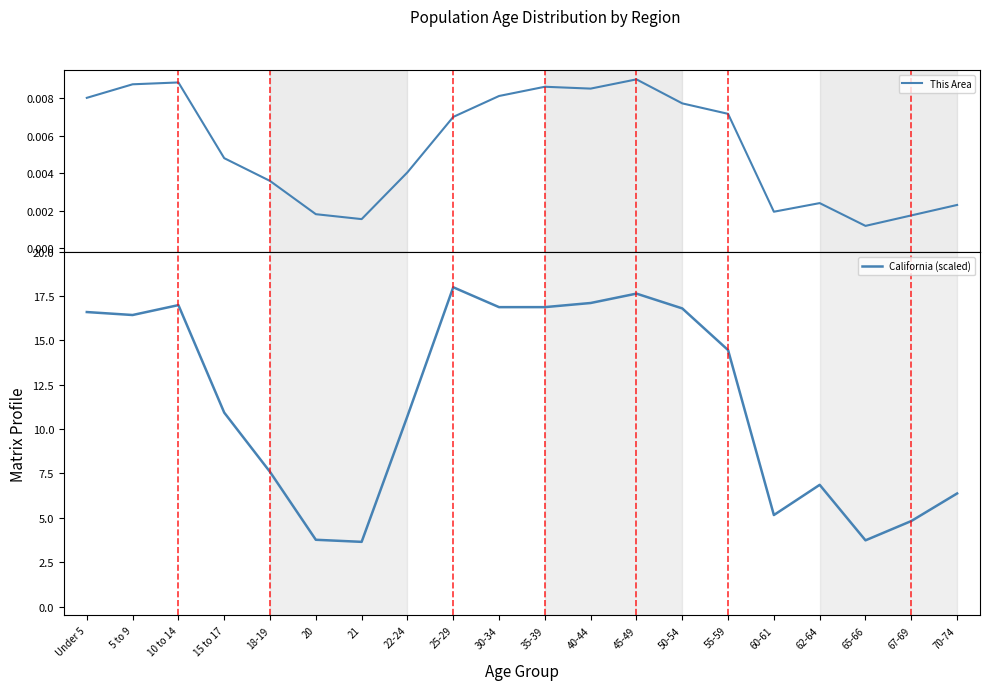

What is the sum of all This Area values?

0.1